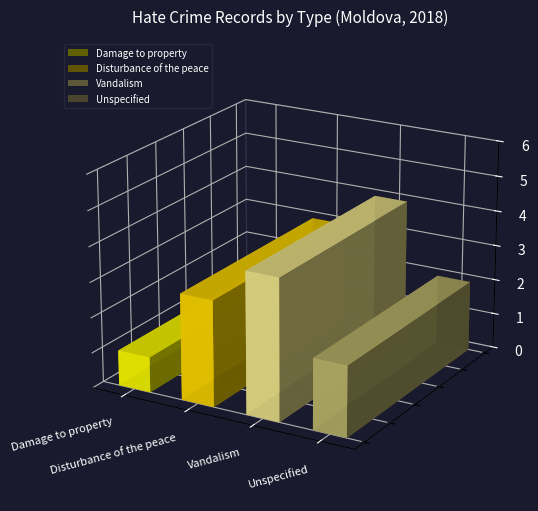

Are the bars horizontal?

No